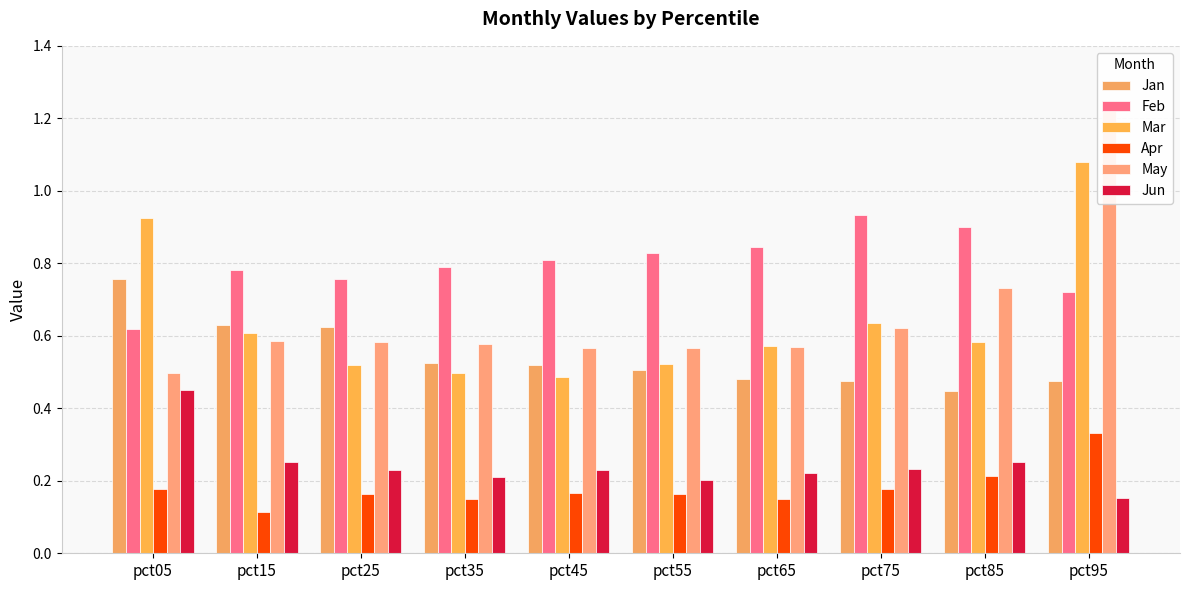

At how many categories does at least one series exceed 0?

10